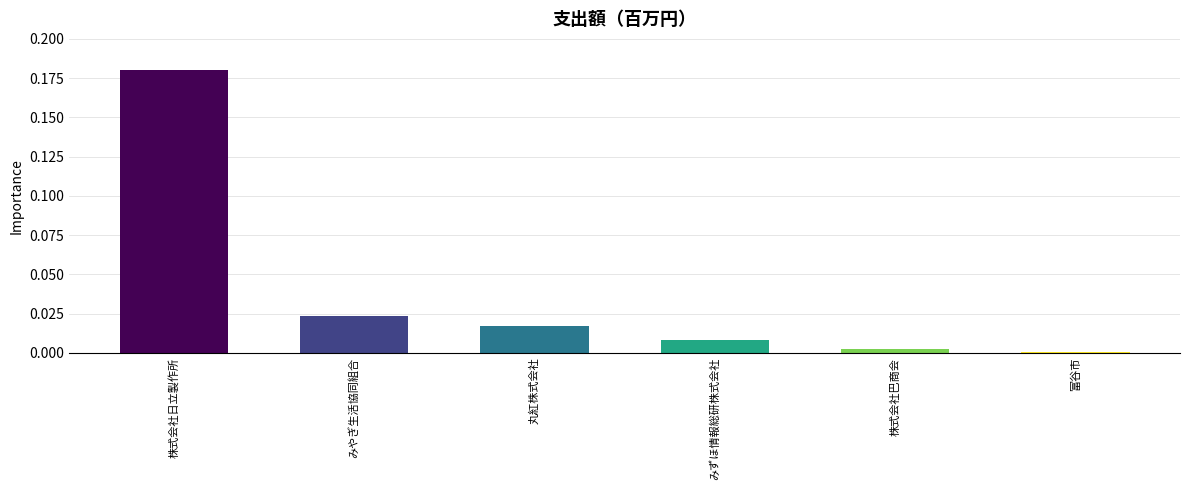

At which category does the chart reach its peak across all series?

株式会社日立製作所